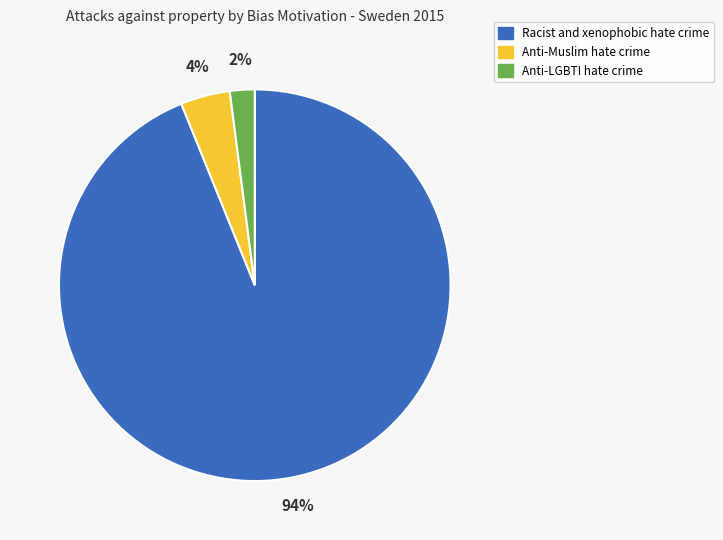

Which has a higher value, Racist and xenophobic hate crime or Anti-Muslim hate crime?

Racist and xenophobic hate crime